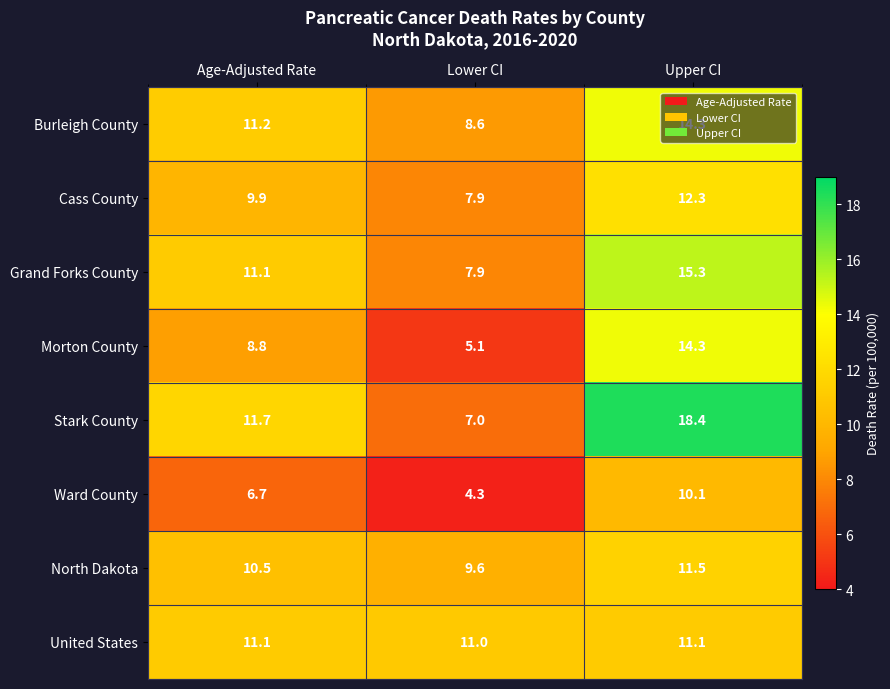

What is the difference between the second highest and minimum values in the North Dakota series?

0.9